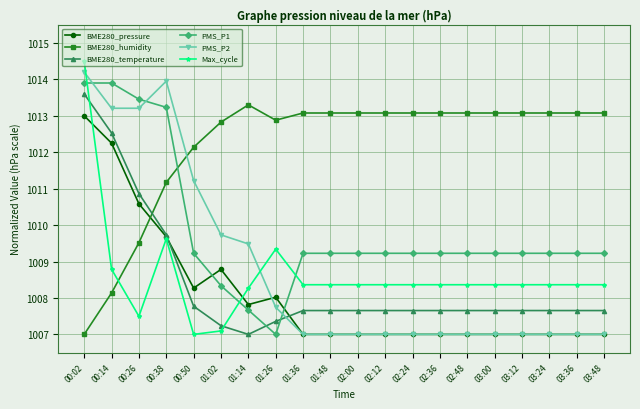

Where is the first local maximum for PMS_P2?

00:38